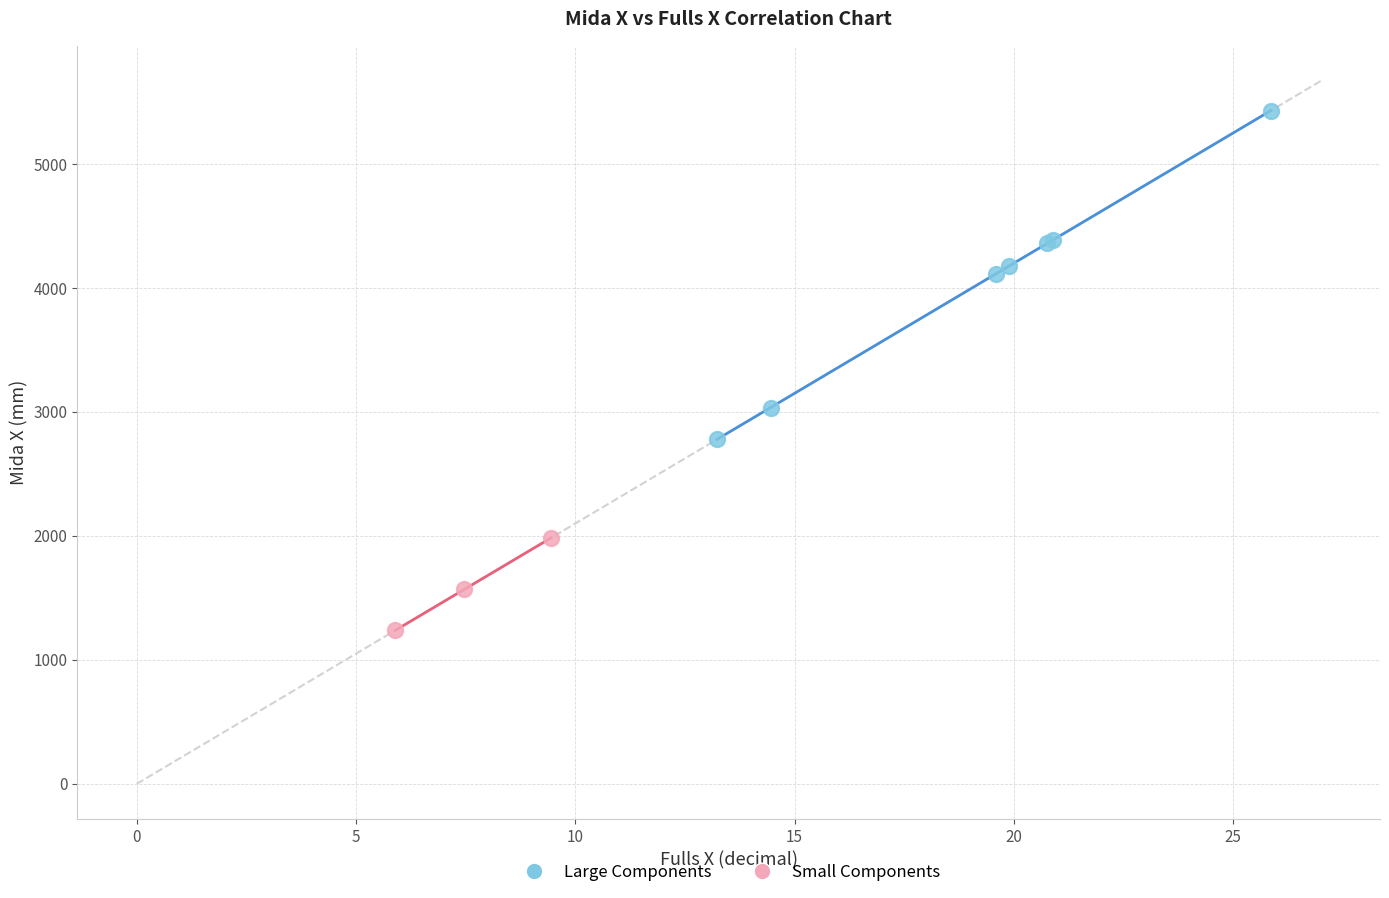

Which series reaches the minimum Y coordinate?

Small Components